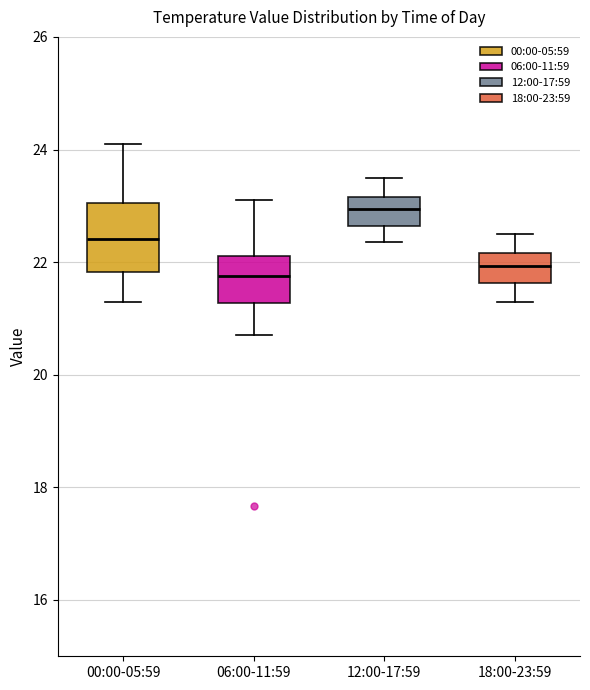

Where does the upper whisker of the box for 12:00-17:59 end on the y-axis? The values are not printed on the chart, so give them approximately, as read against the axis.

23.6